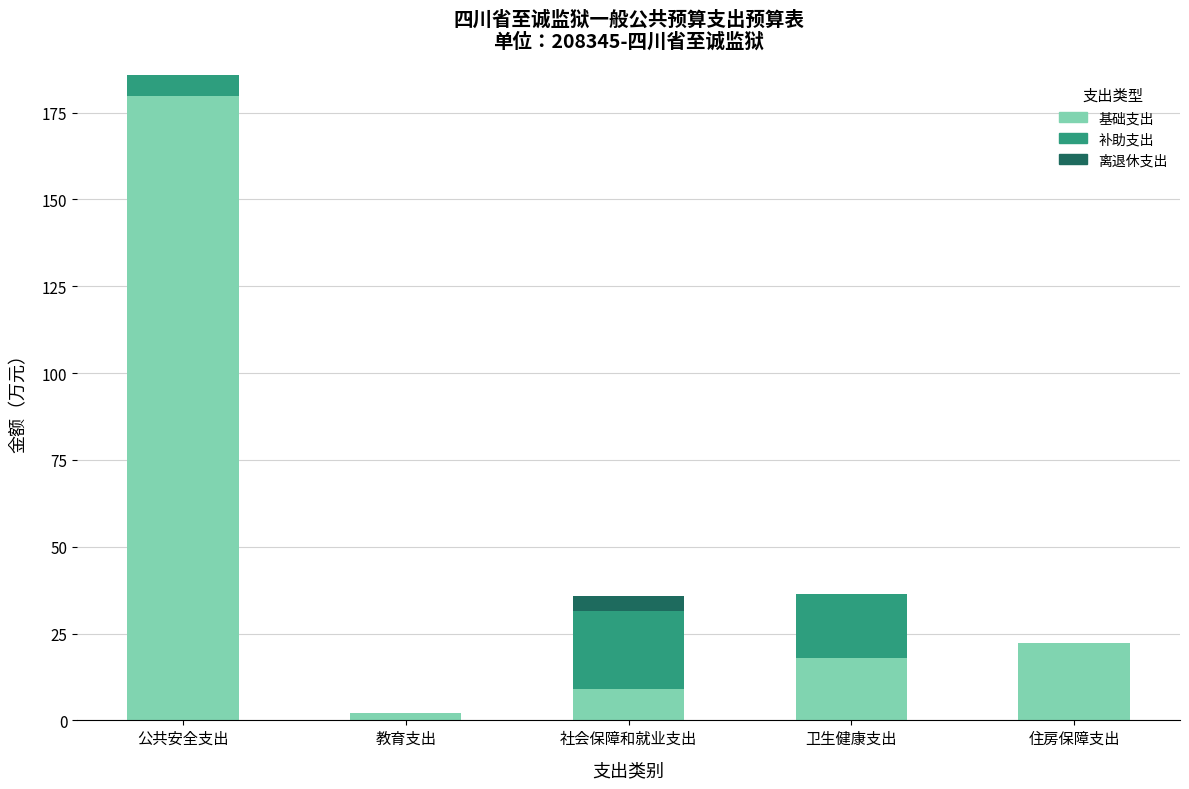

What is the total value across all series at 住房保障支出?

22.1